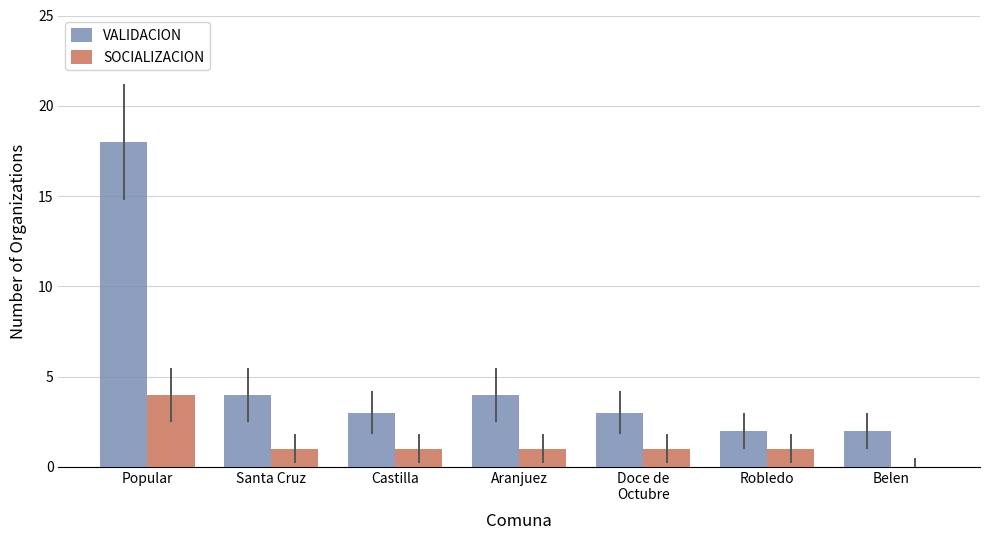

What is the average value of the VALIDACION series?

5